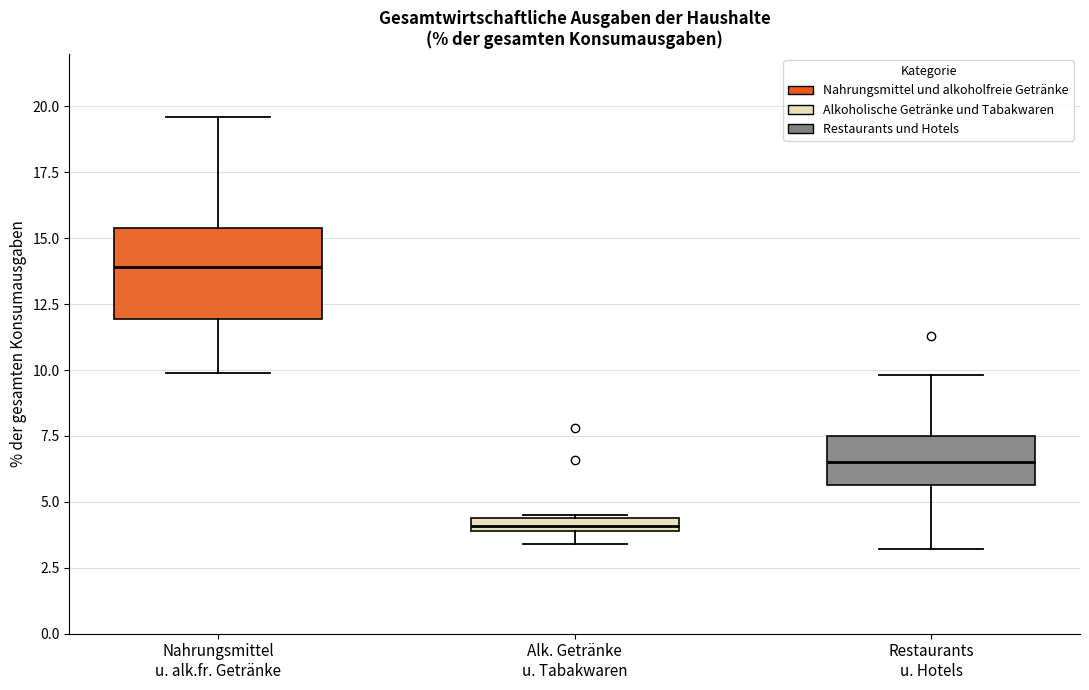

Where is the upper edge of the box for Alk. Getränke u. Tabakwaren on the y-axis? The values are not printed on the chart, so give them approximately, as read against the axis.

4.5